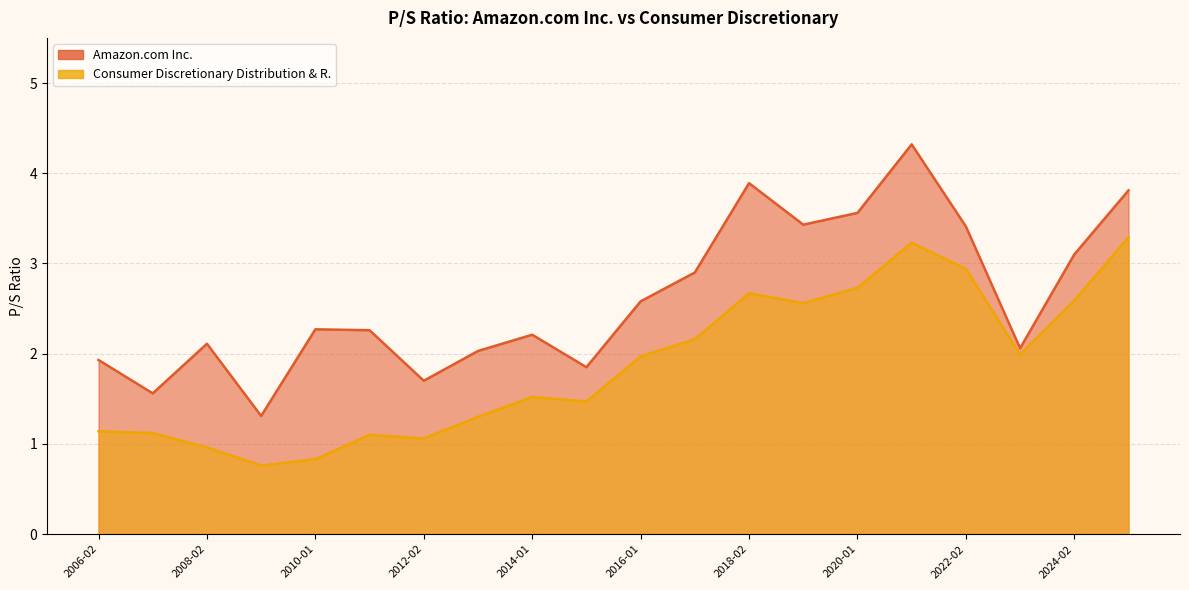

What is the difference between the Consumer Discretionary Distribution & R. values at 2011-01-28 and 2009-01-30?

0.3